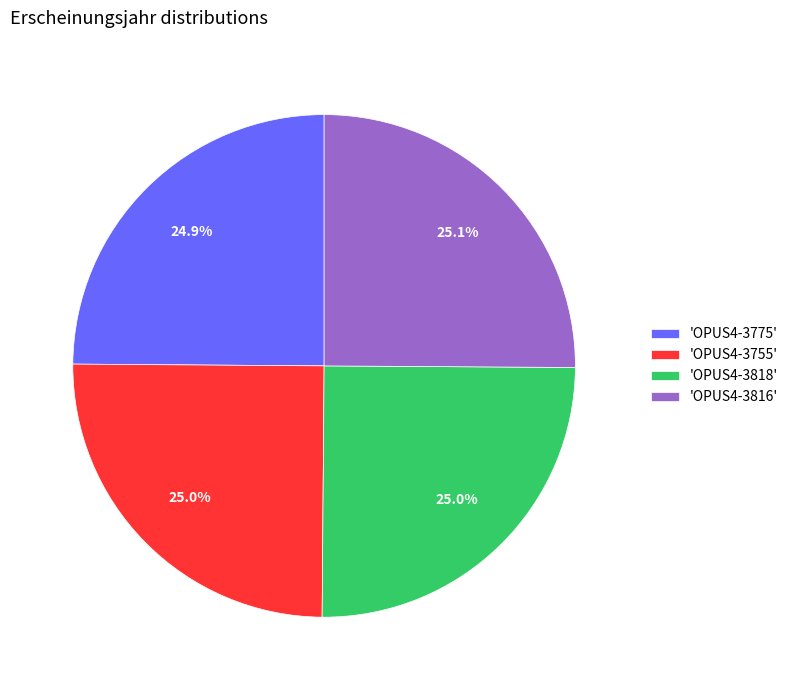

Does any single category account for the majority?

No